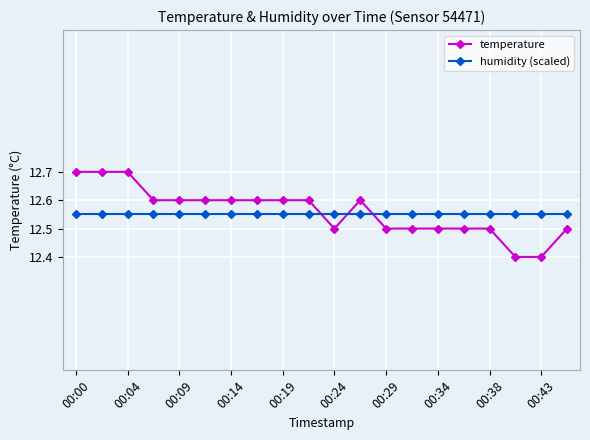

What is the difference between the second highest and minimum values in the temperature series?

0.3